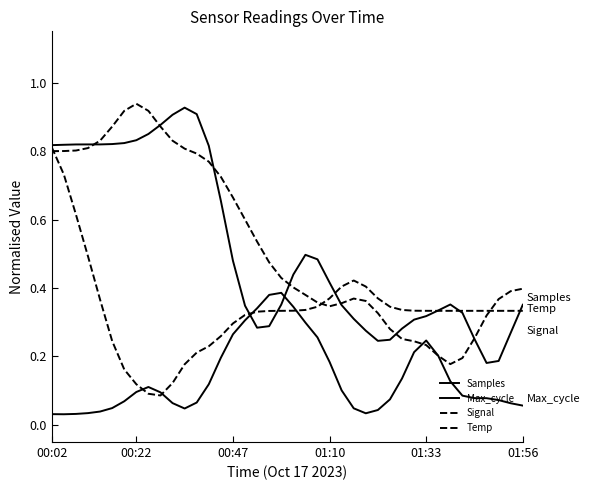

How many distinct data groups are displayed?

4